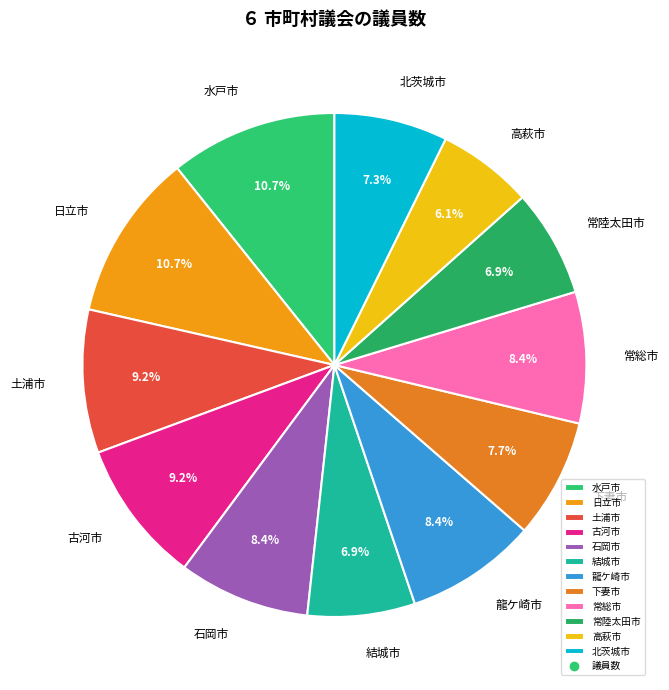

Which has a higher value, 日立市 or 石岡市?

日立市